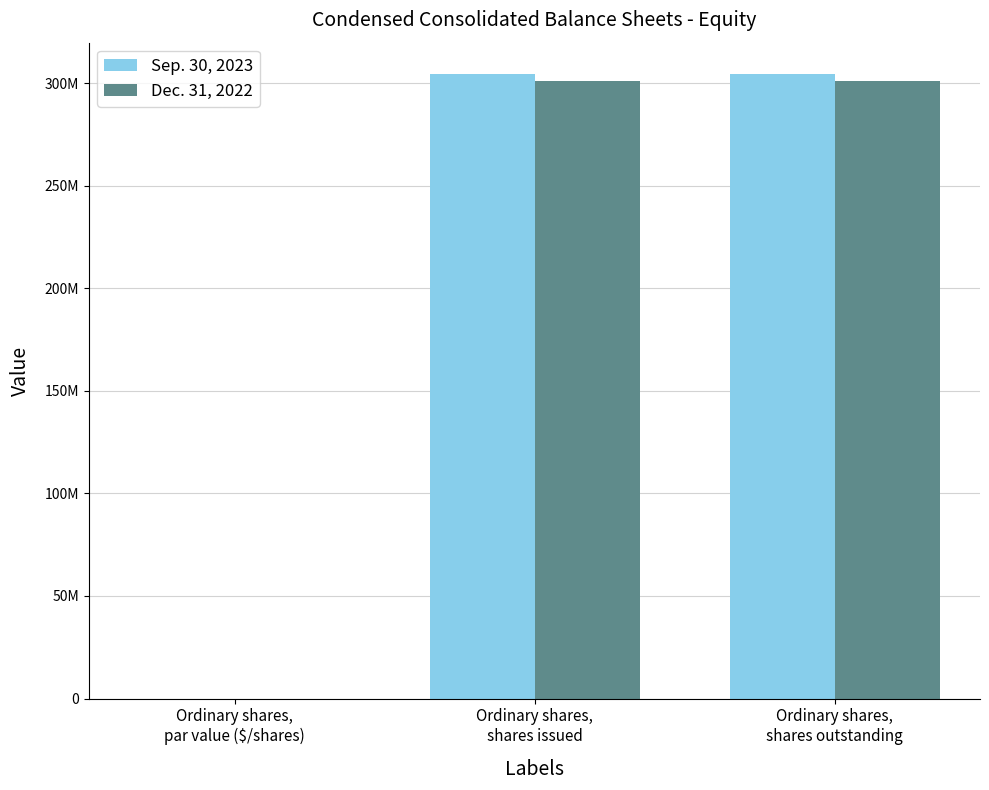

What are all the series names shown in the legend?

Sep. 30, 2023, Dec. 31, 2022